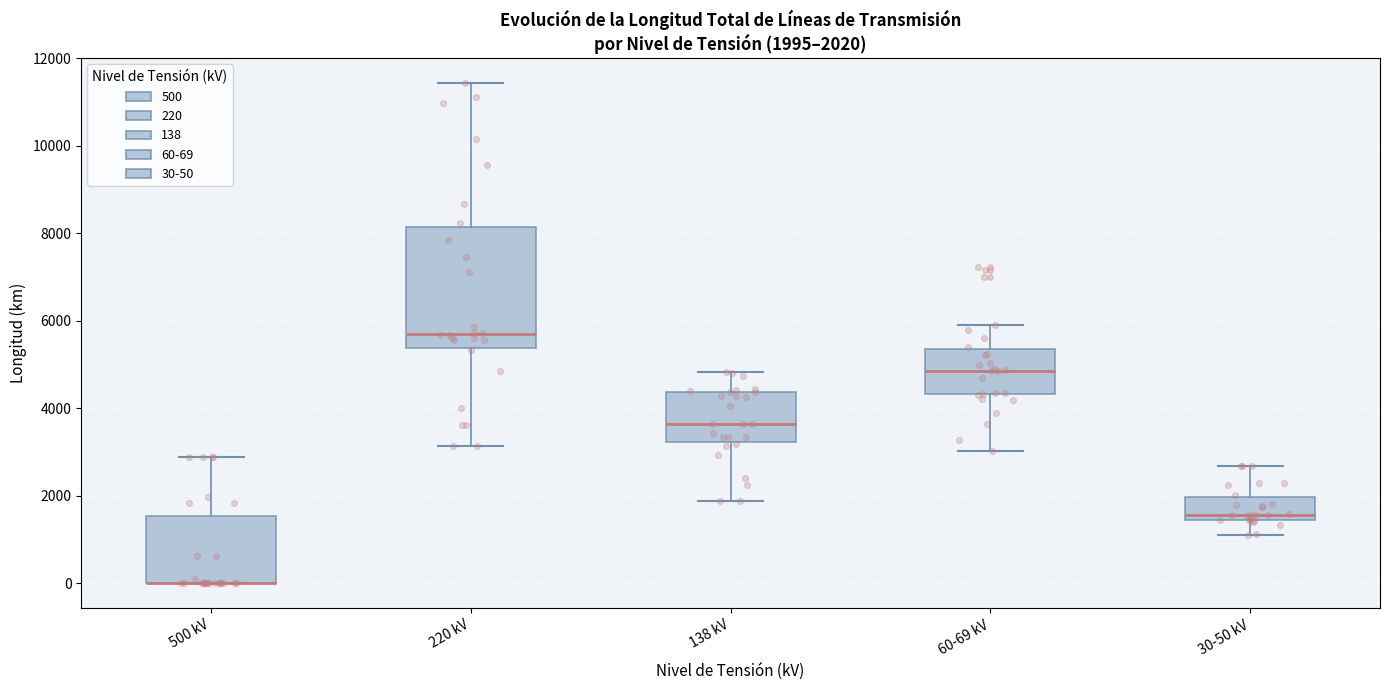

Comparing the boxes themselves (not the whiskers), which one is the tallest?

220 kV